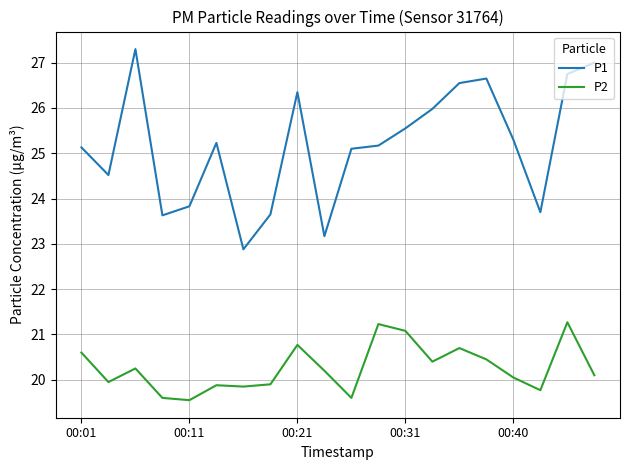

True or false: P1 and P2 cross at least once.

False